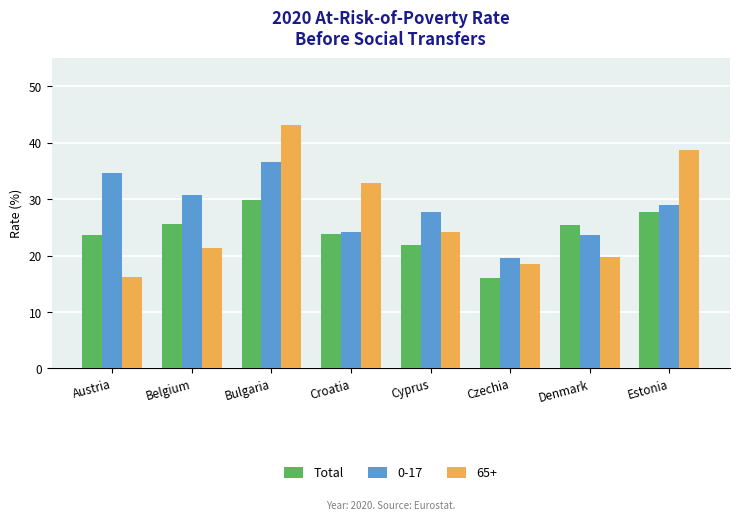

What is the maximum value shown in the chart?

43.1